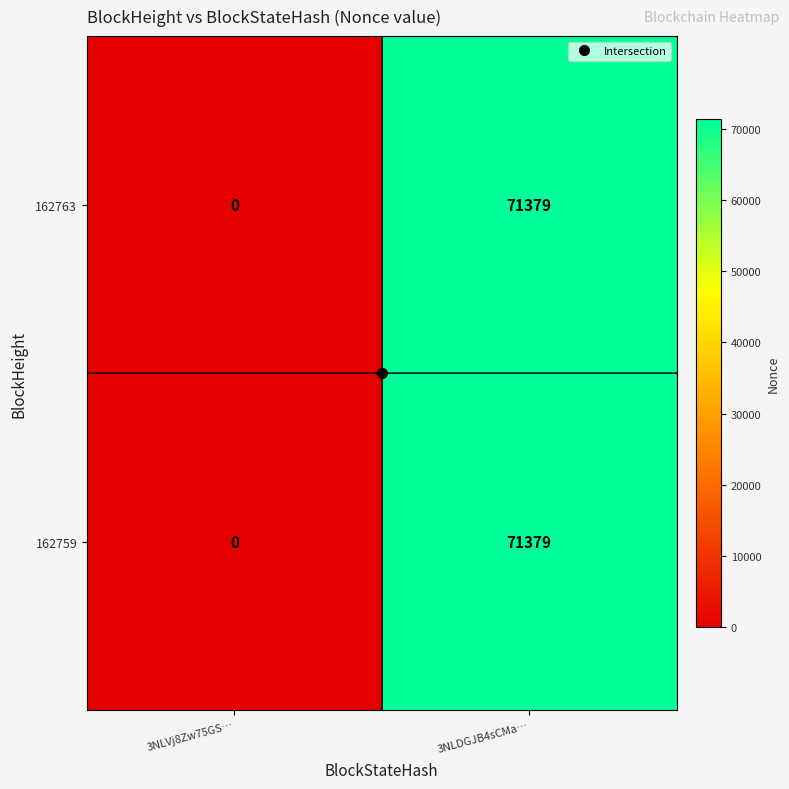

What is the greatest value displayed?

71379